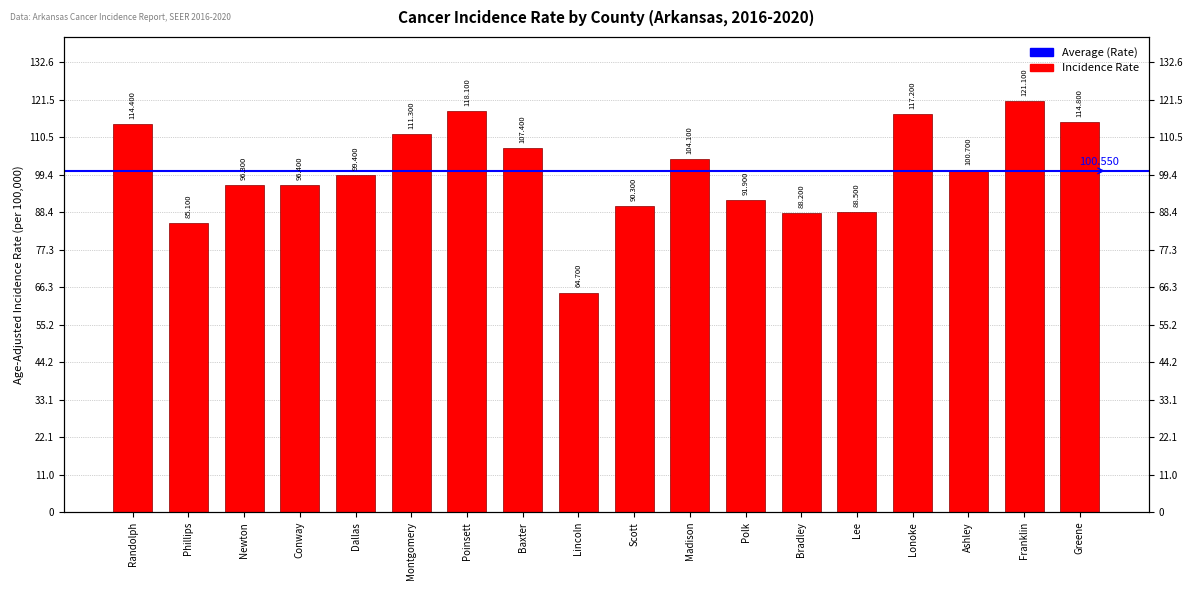

List the labels in order of value, smallest first.

Lincoln, Phillips, Bradley, Lee, Scott, Polk, Newton, Conway, Dallas, Ashley, Madison, Baxter, Montgomery, Randolph, Greene, Lonoke, Poinsett, Franklin